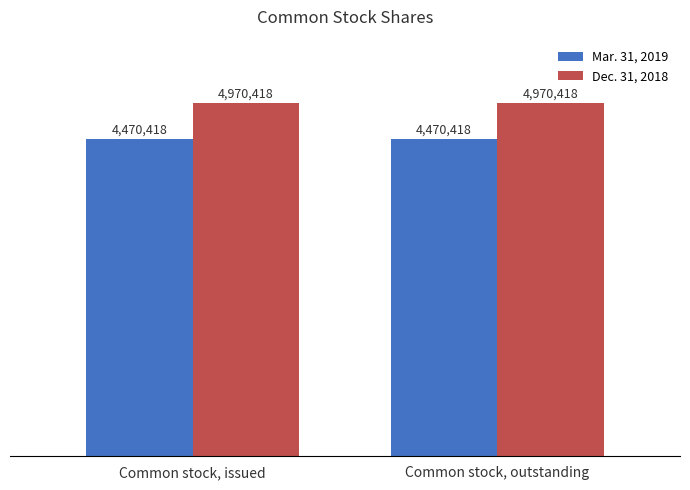

Which series has the largest total across all categories?

Dec. 31, 2018